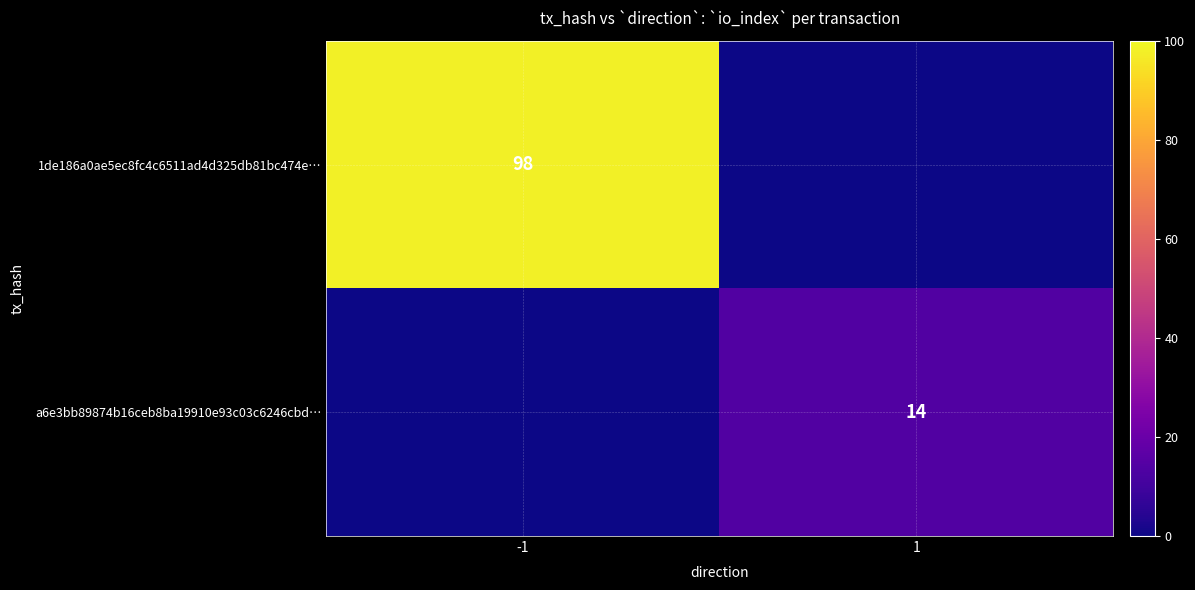

At how many categories does at least one series exceed 39?

1